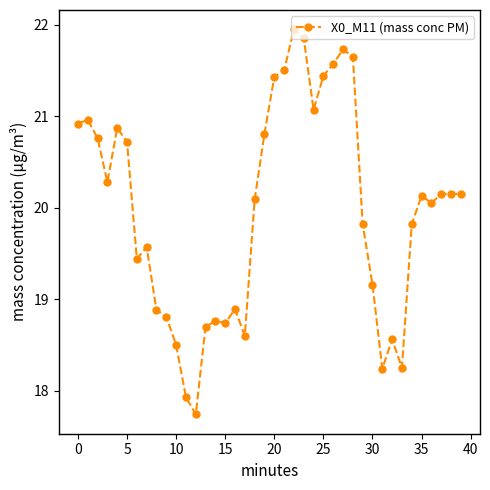

What is the minimum value shown in the chart?

17.7